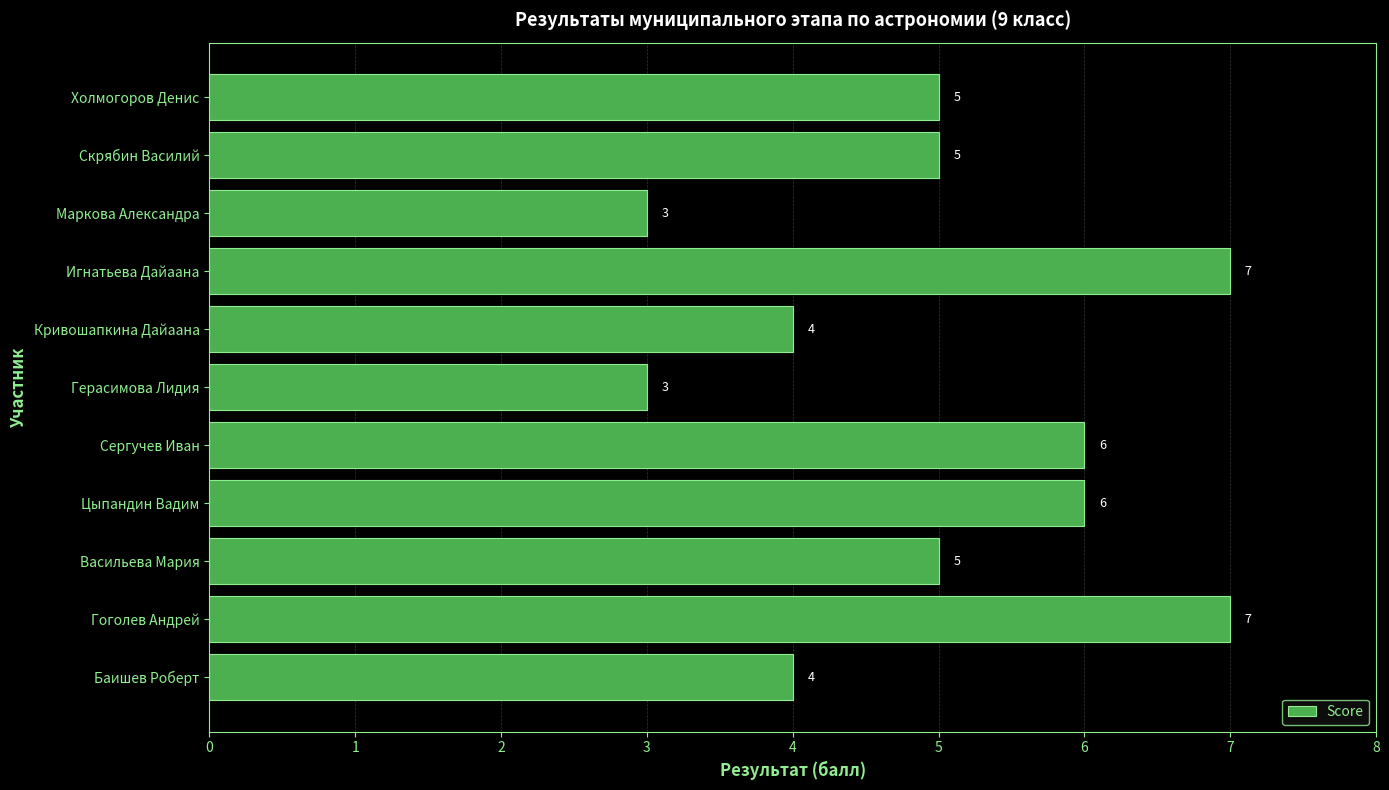

Are the bars grouped side by side (vs. stacked)?

No